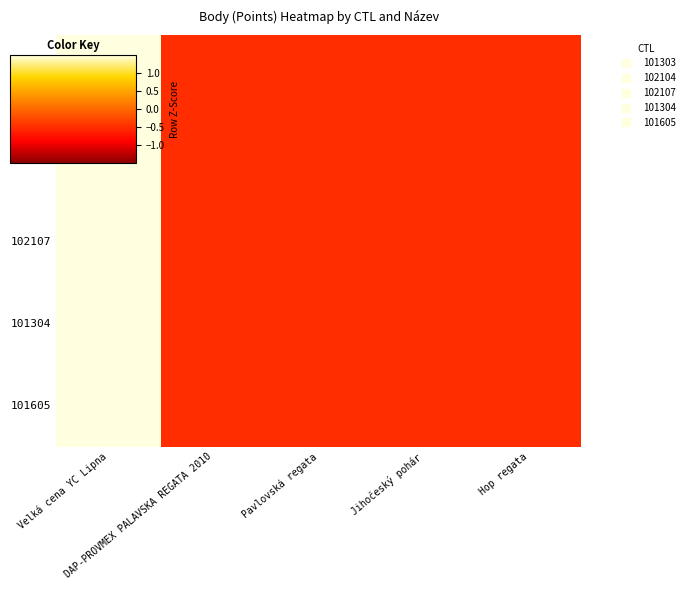

At Pavlovská regata, list the series in order from smallest to largest.

102104, 101303, 102107, 101304, 101605